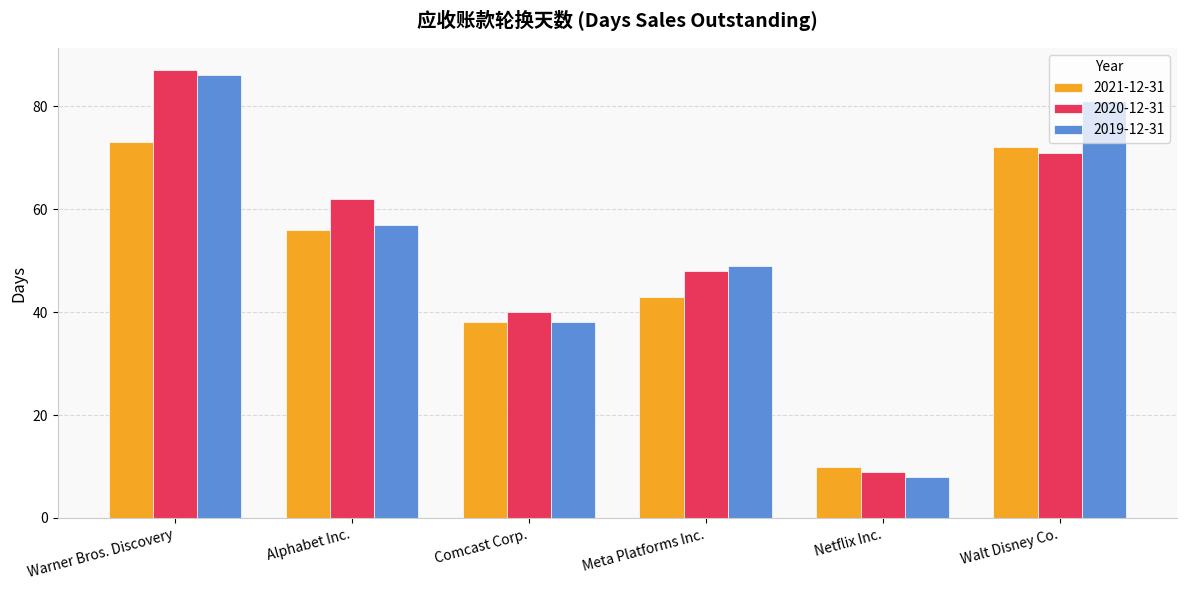

True or false: 2020-12-31 has a value of 5 at Netflix Inc..

False